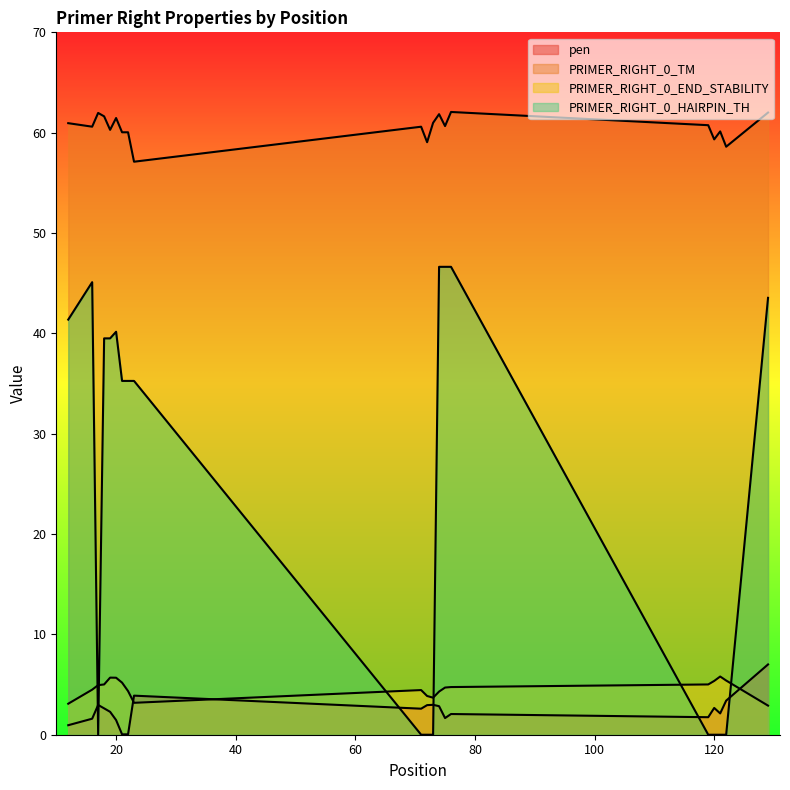

Which category has the lowest value in the pen series?

21